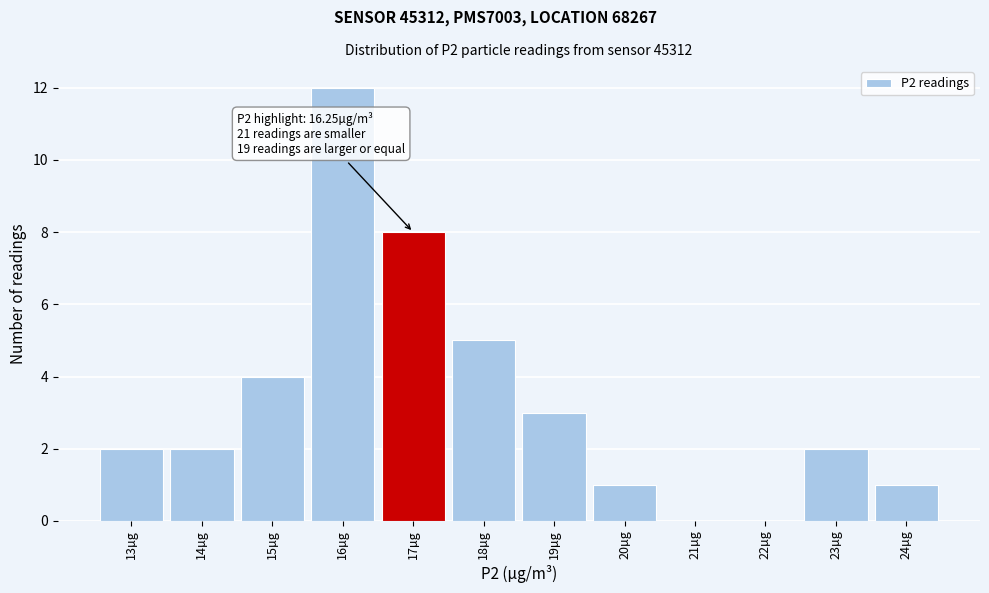

Reading left to right, list all the values displayed in this chart.

13µg=2	14µg=2	15µg=4	16µg=12	17µg=8	18µg=5	19µg=3	20µg=1	21µg=0	22µg=0	23µg=2	24µg=1